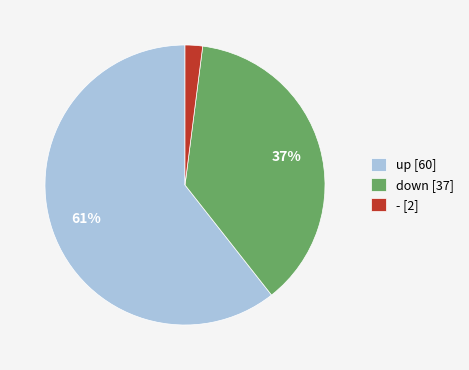

The up [60] slice represents 61% of the pie. True or false?

True